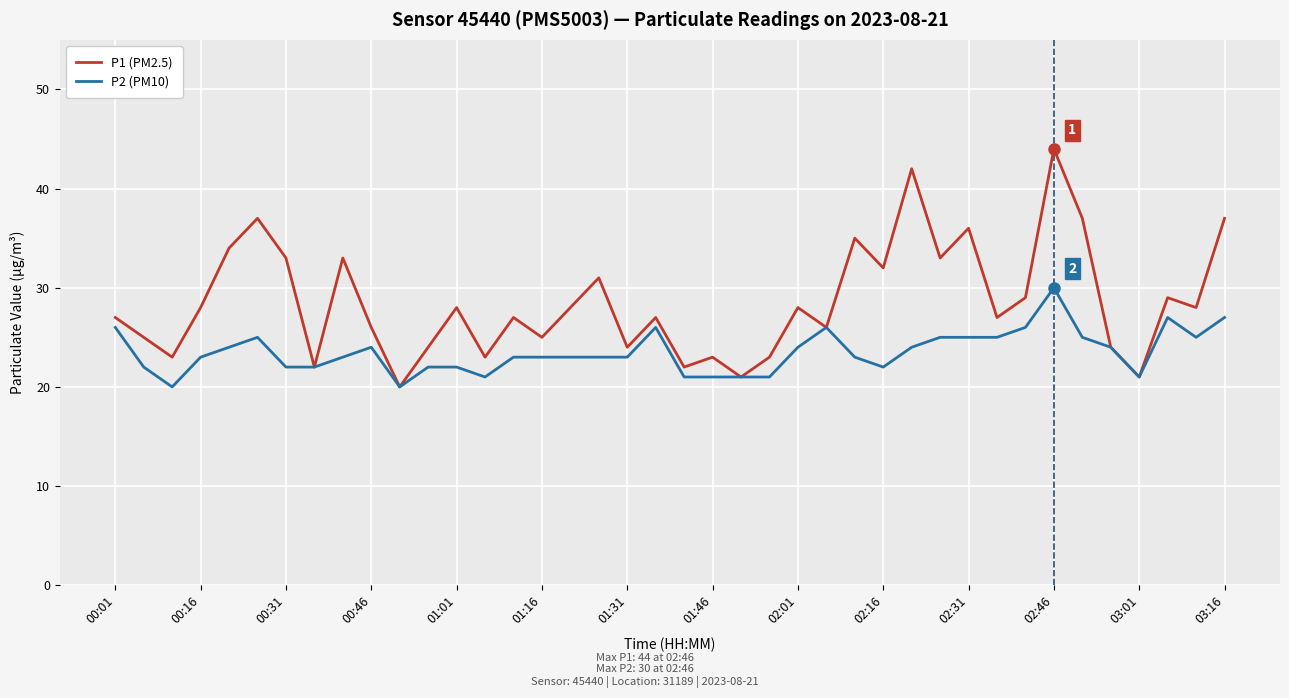

List the series in order of their overall mean, lowest first.

P2 (PM10), P1 (PM2.5)